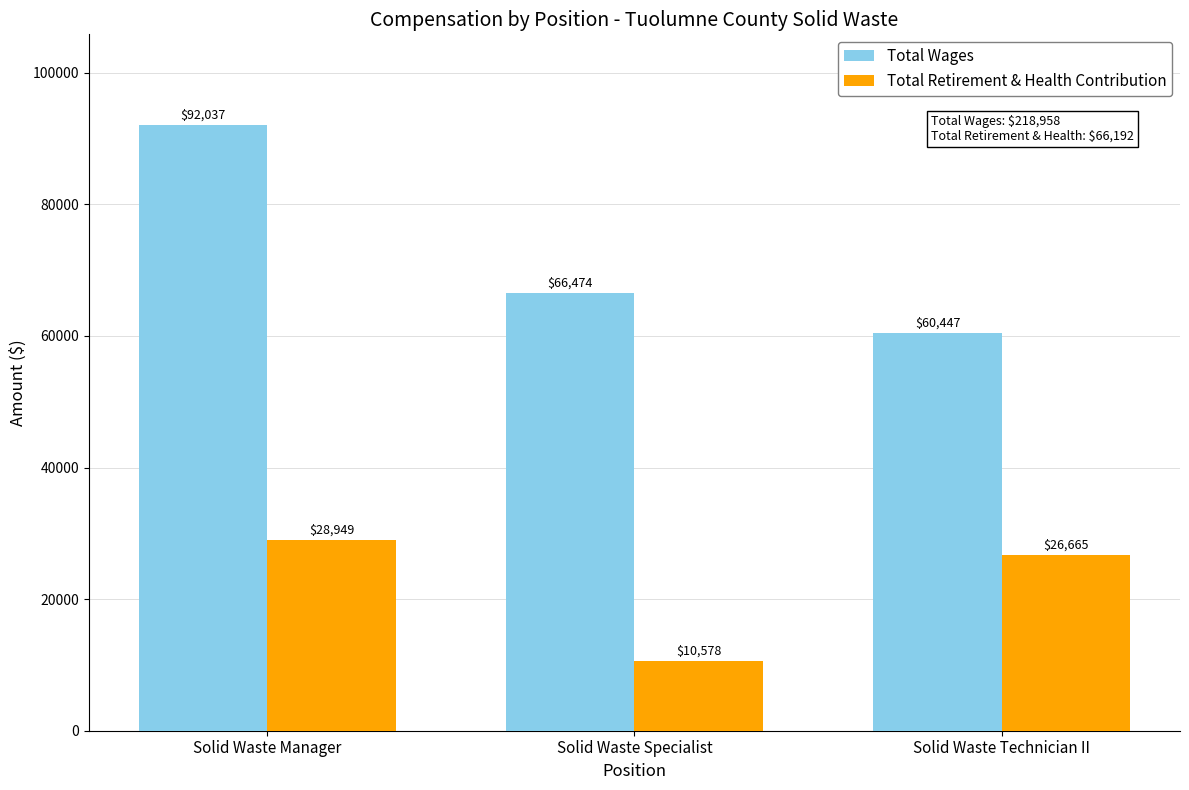

What are all the series names shown in the legend?

Total Wages, Total Retirement & Health Contribution